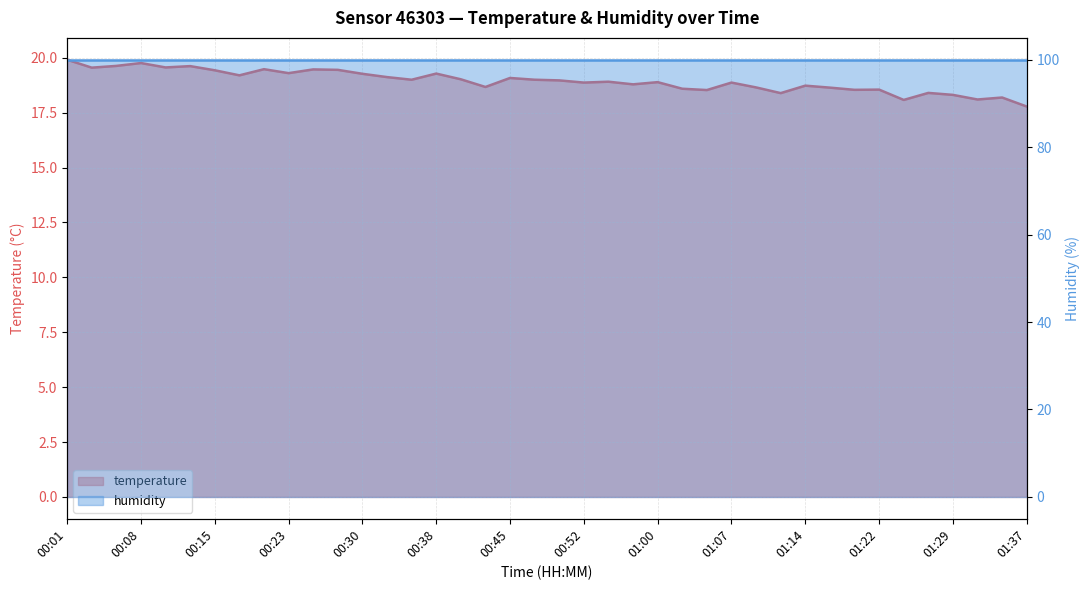

Is it true that the value at 00:38 is 19.3?

True